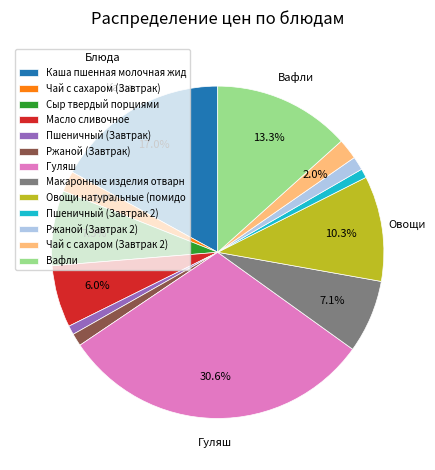

What is the ratio of the value at Вафли to the value at Сыр твердый порциями?

1.8